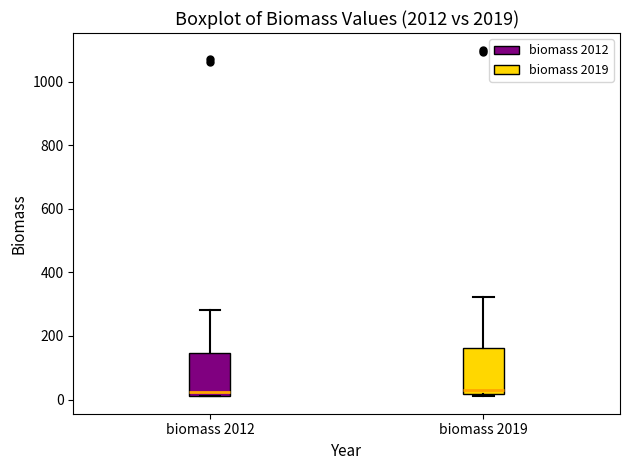

Reading left to right, read every box against the y-axis: the position of its median line, the range the box covers, and the ends of its whiskers. The values are not printed on the chart, so give them approximately, as read against the axis.

biomass 2012: median 20 (just above the box's lower edge), box 20 to 140, whiskers 0 to 280
biomass 2019: median 40, box 20 to 160, whiskers 0 to 320